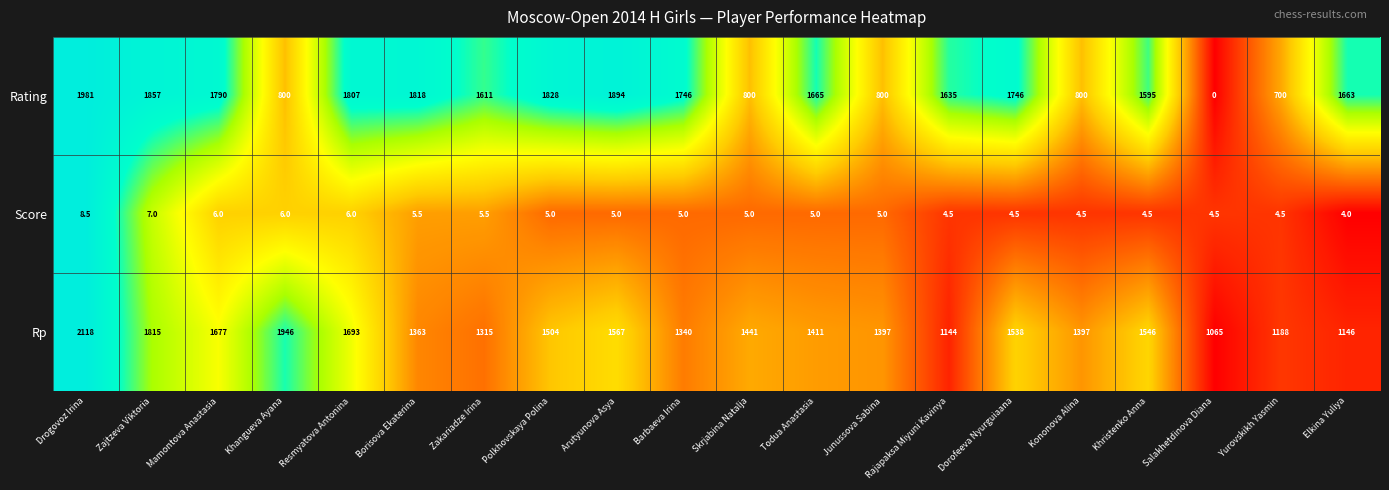

The Rating series shows 1818.0 at Borisova Ekaterina. True or false?

True